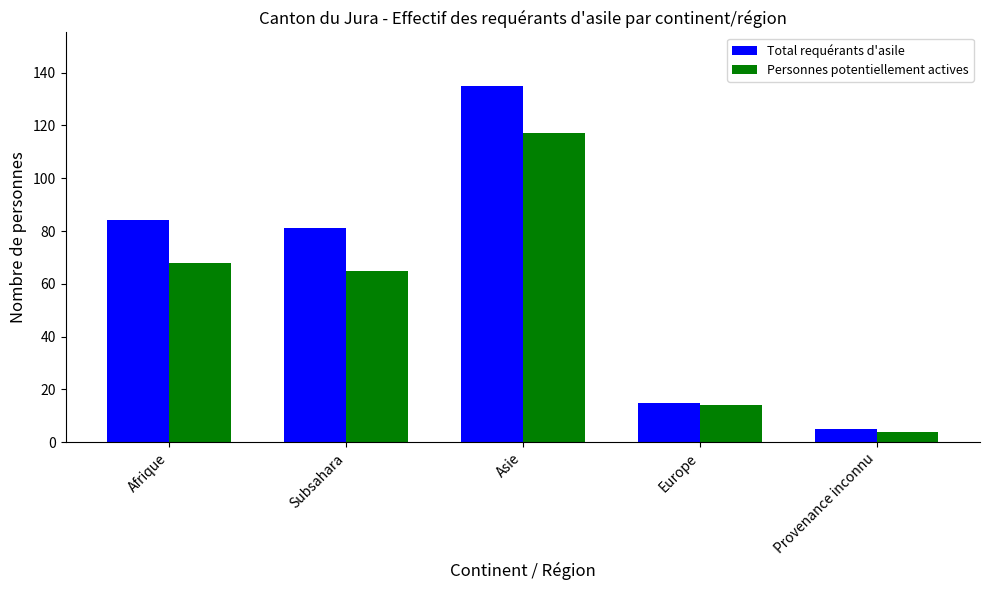

How many data points in Total requérants d'asile are less than 81?

2